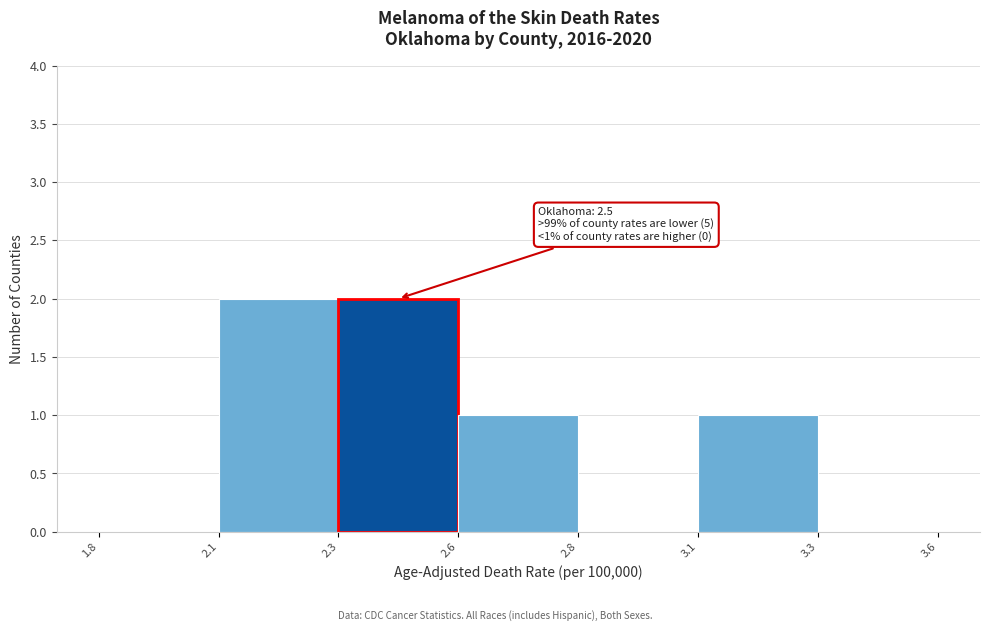

Reading right to left, what are all the values shown in this chart?

3.3=0	3.1=1	2.8=0	2.6=1	2.3=2	2.1=2	1.8=0